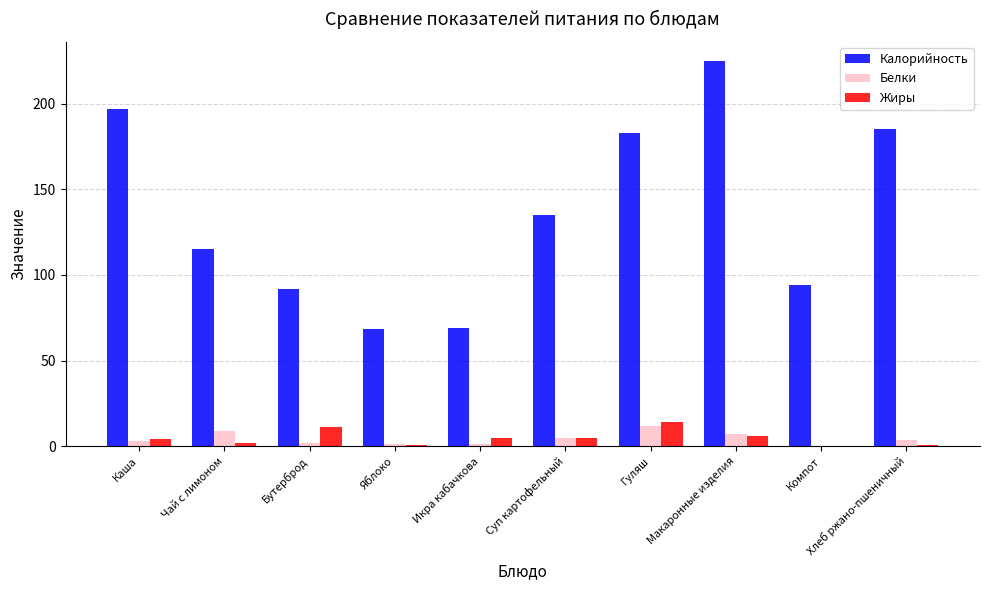

Which label corresponds to the largest value in the chart?

Макаронные изделия